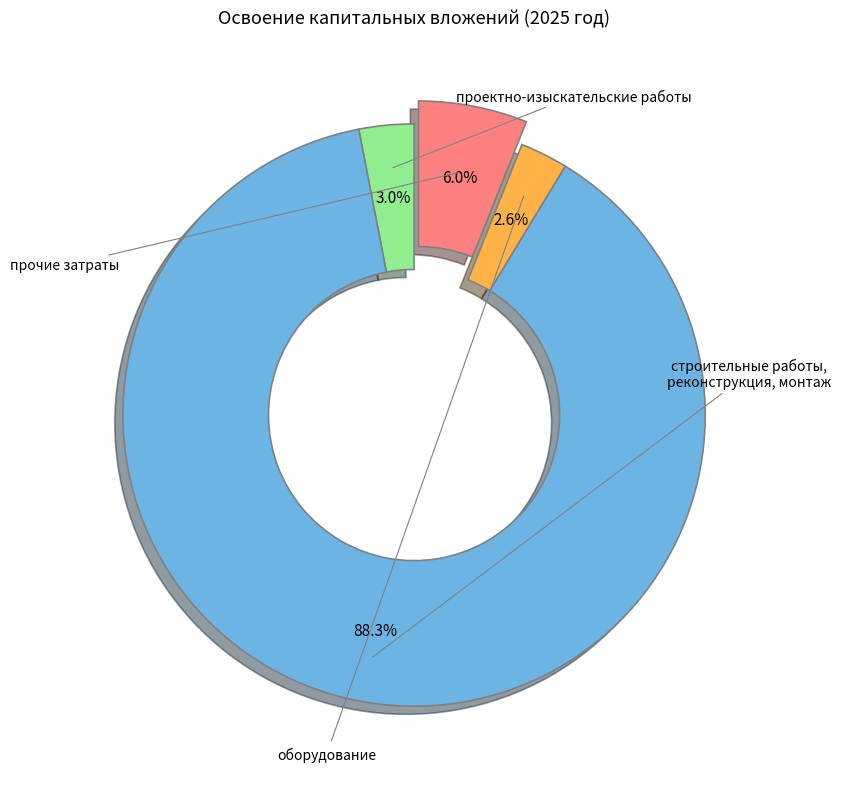

Does any single category account for the majority?

Yes